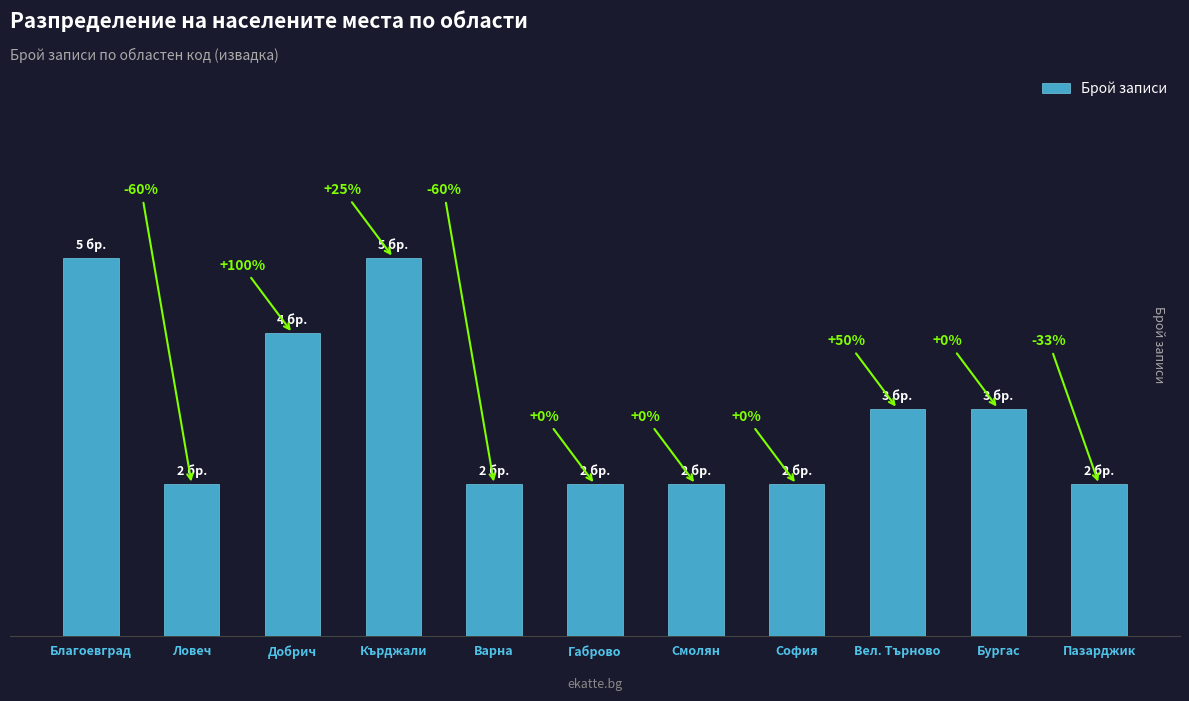

What position from the right is Благоевград?

11